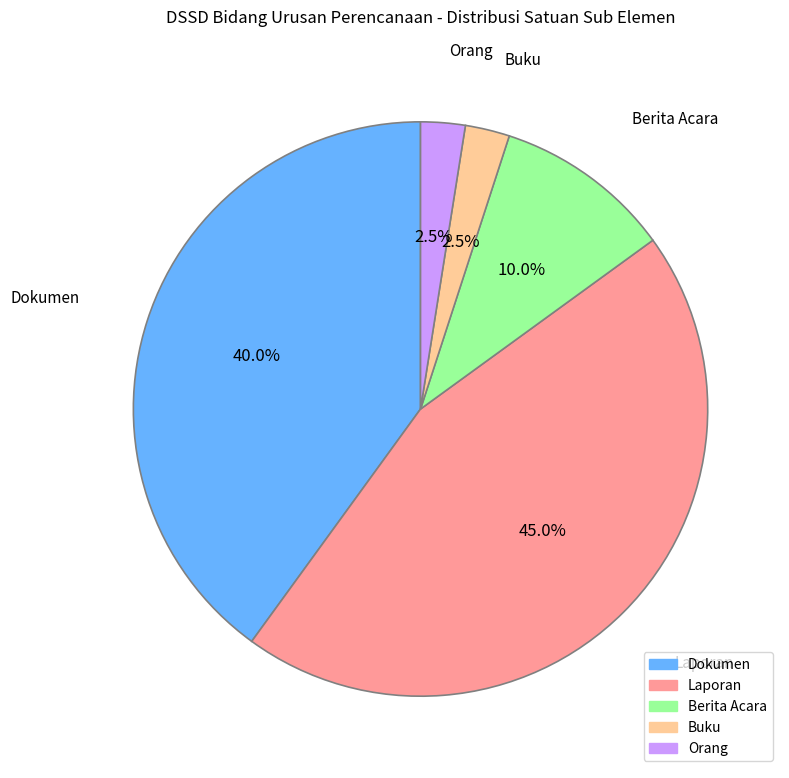

Between Laporan and Dokumen, which is larger?

Laporan